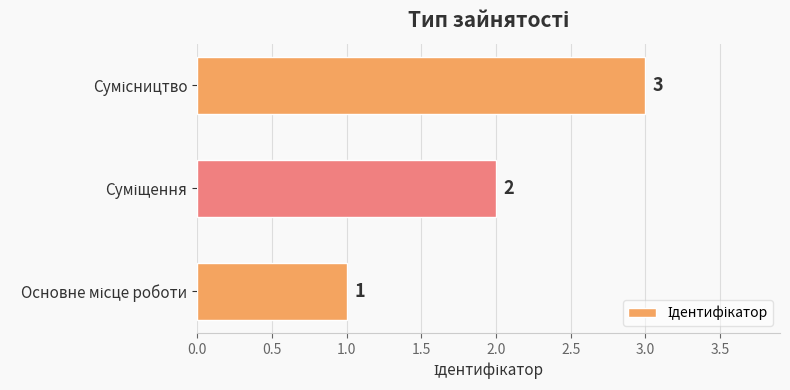

What is the maximum value shown in the chart?

3